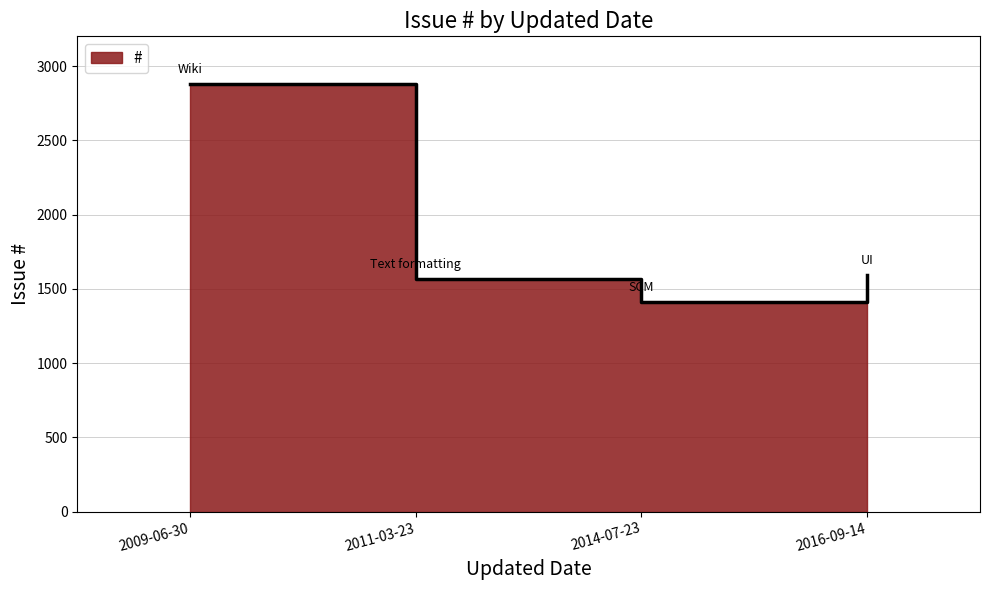

How many lines are shown in the chart?

1